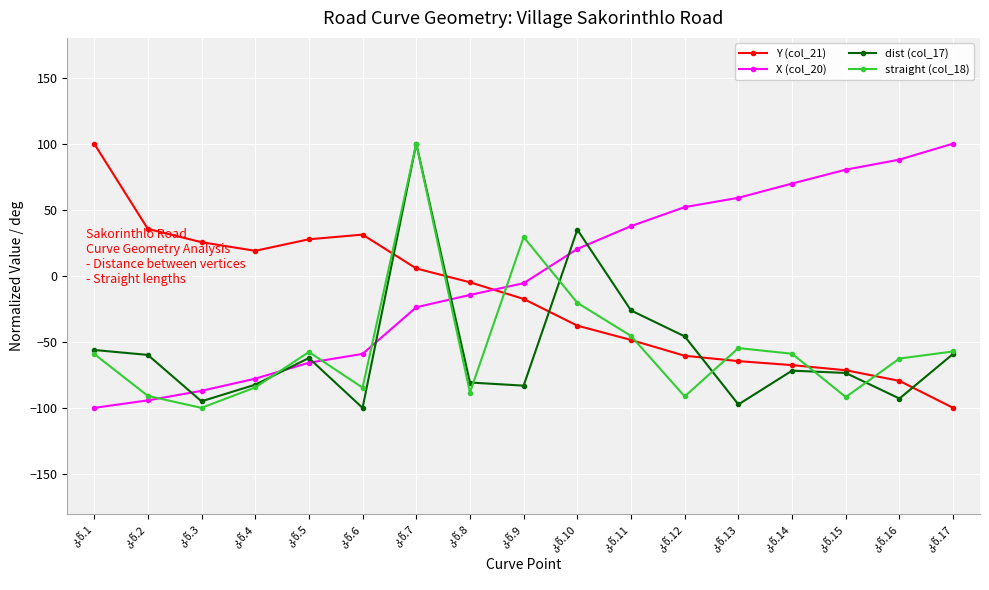

What is the average value of the X (col_20) series?

-1.3